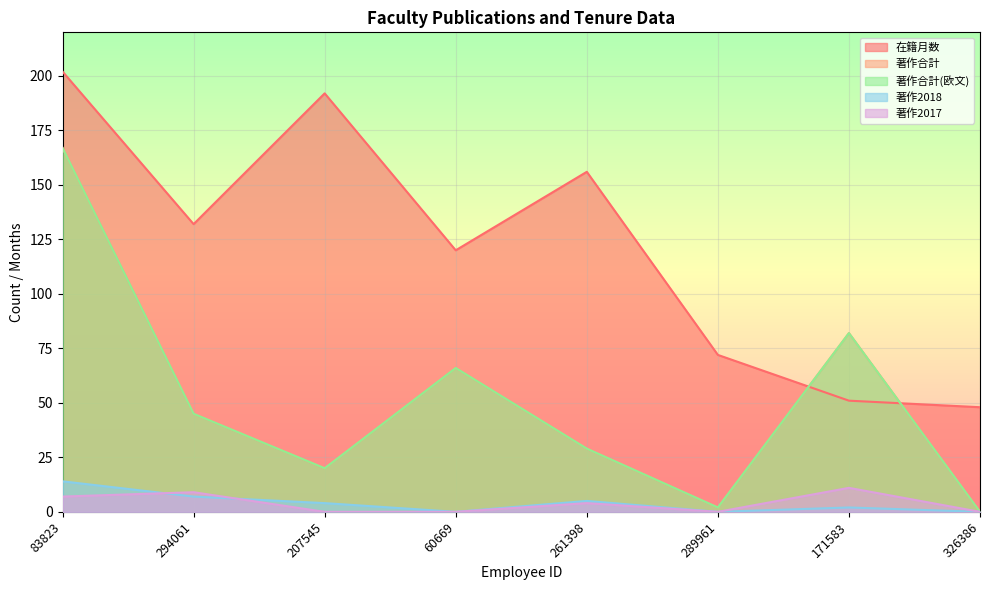

True or false: 著作合計(欧文) and 著作2017 intersect in this chart.

False